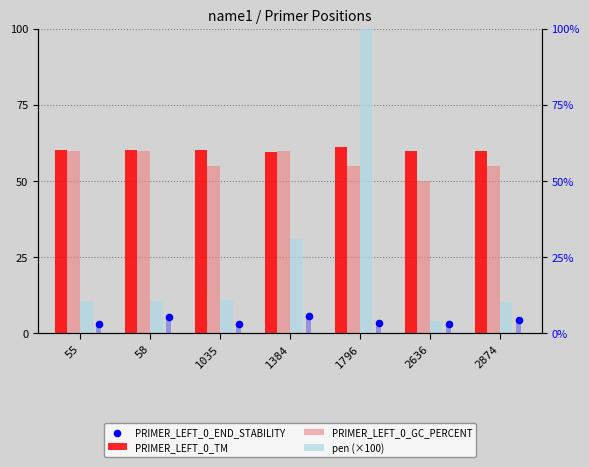

Which series reaches the minimum Y coordinate?

PRIMER_LEFT_0_END_STABILITY